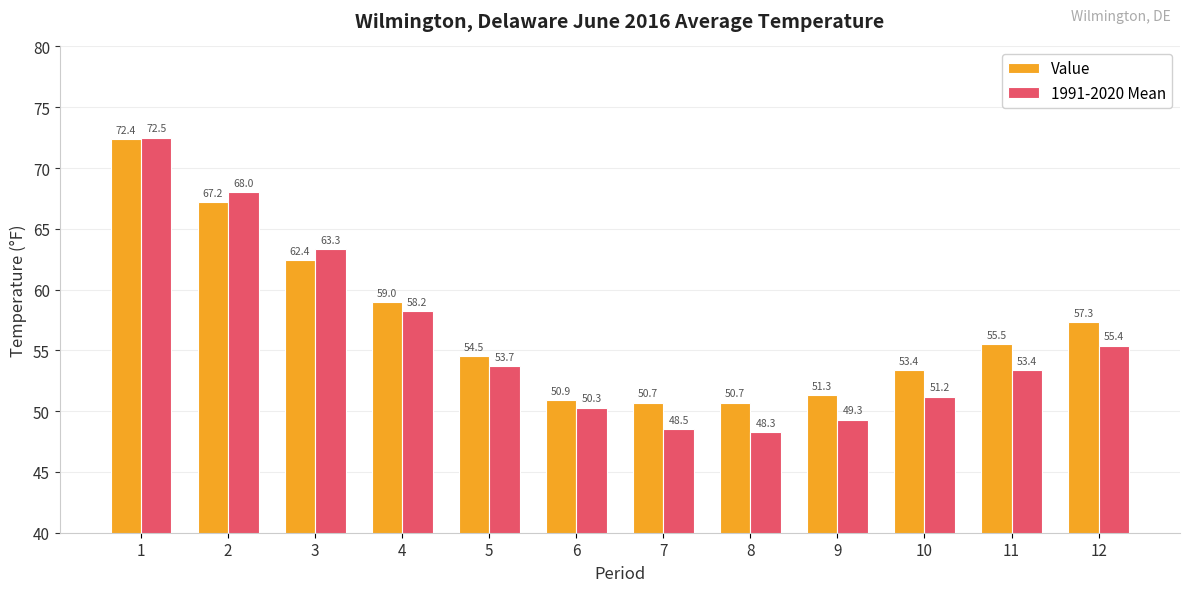

What is the difference between the second highest and second lowest values in the Value series?

16.5